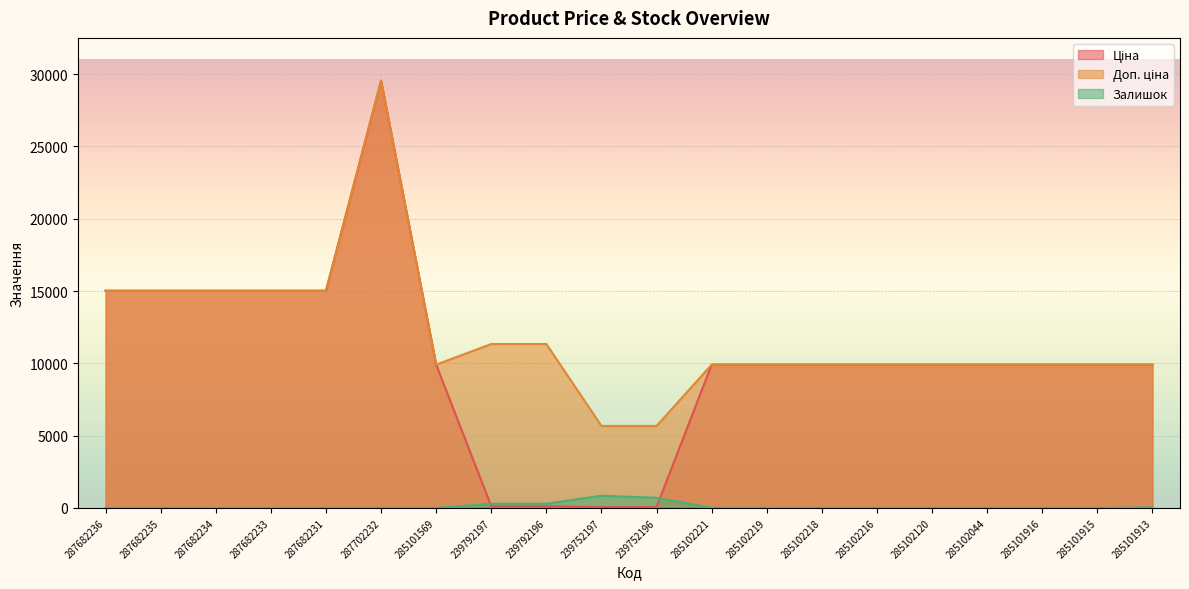

What position from the left is 285102120?

16